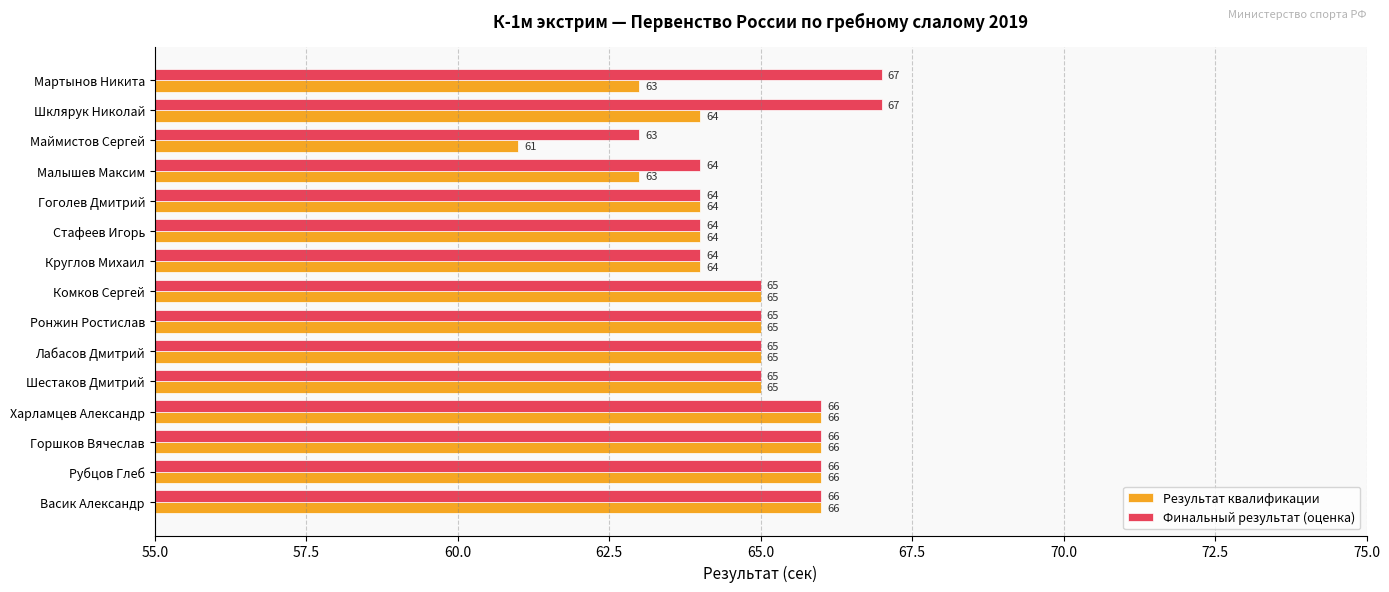

What is the total value across all series at Шклярук Николай?

131